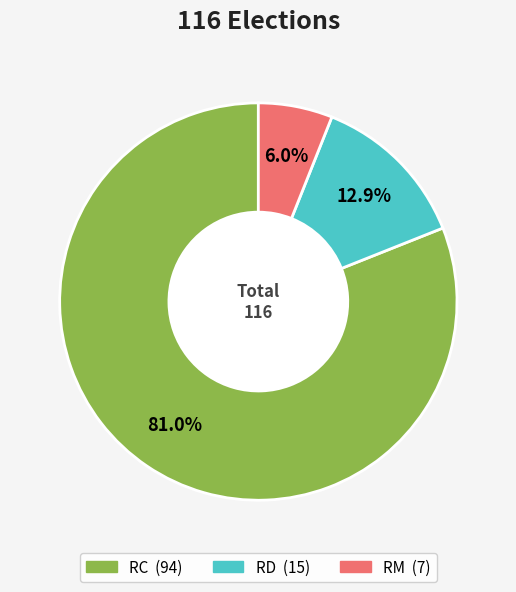

Combined, do RD and RM account for over 50%?

No